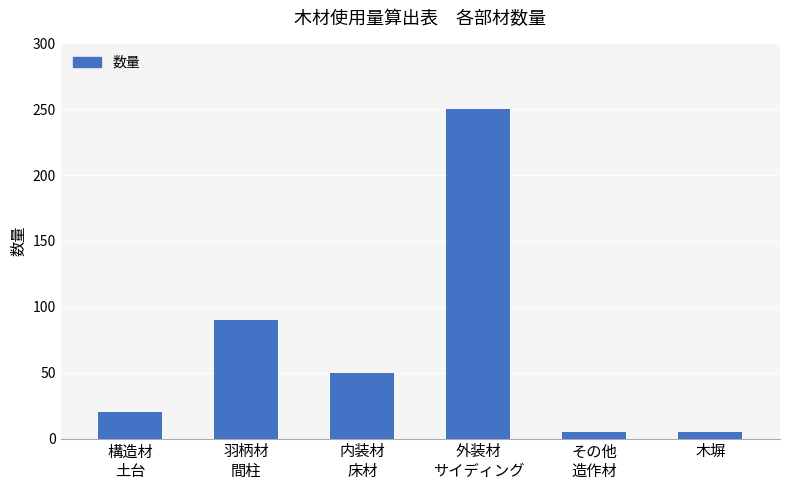

What is the value of the 1st bar from the left?

20